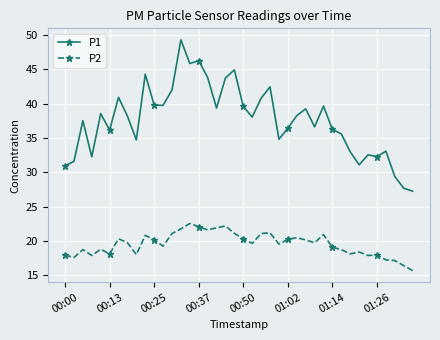

True or false: P1 and P2 cross at least once.

False